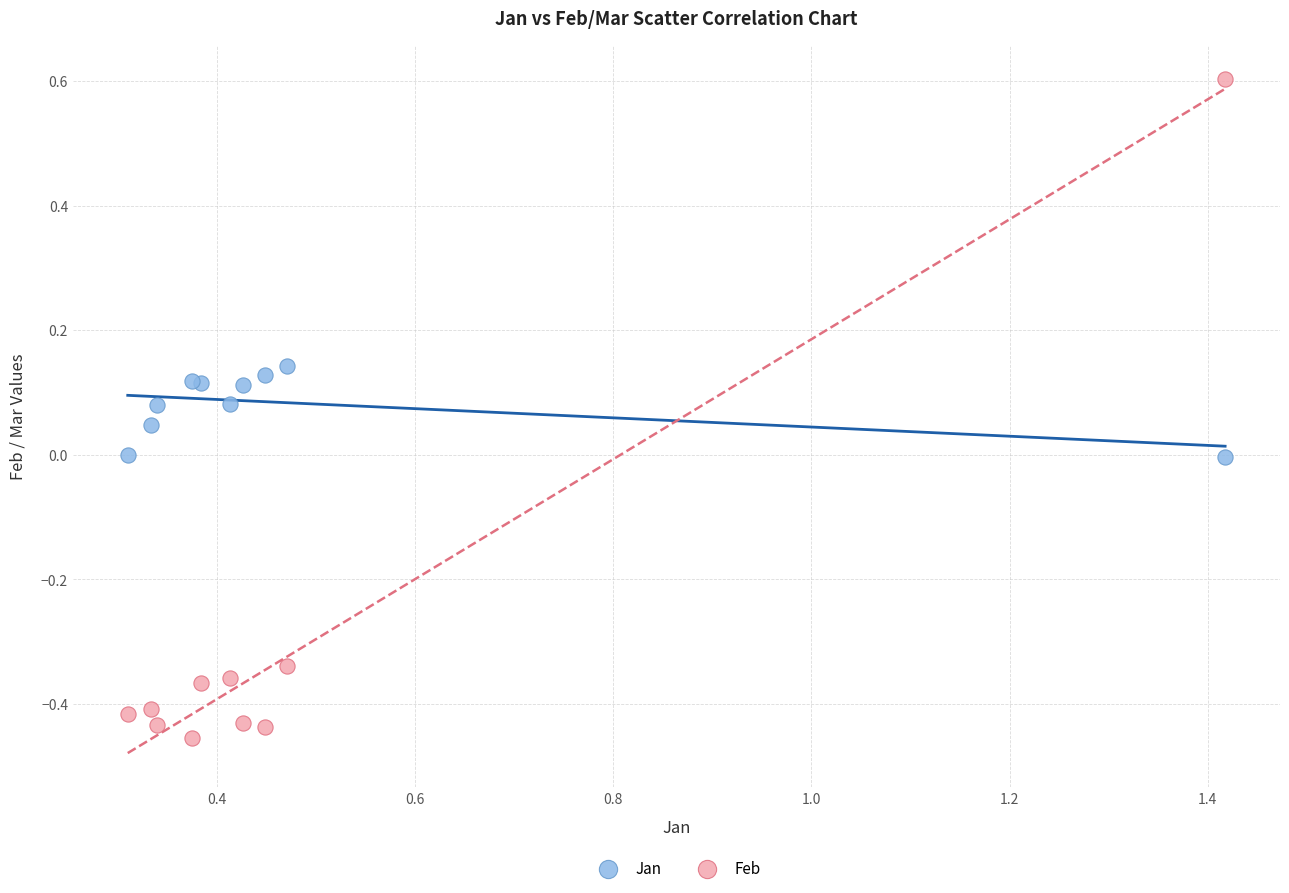

Which series has the largest Y range (max minus min)?

Feb